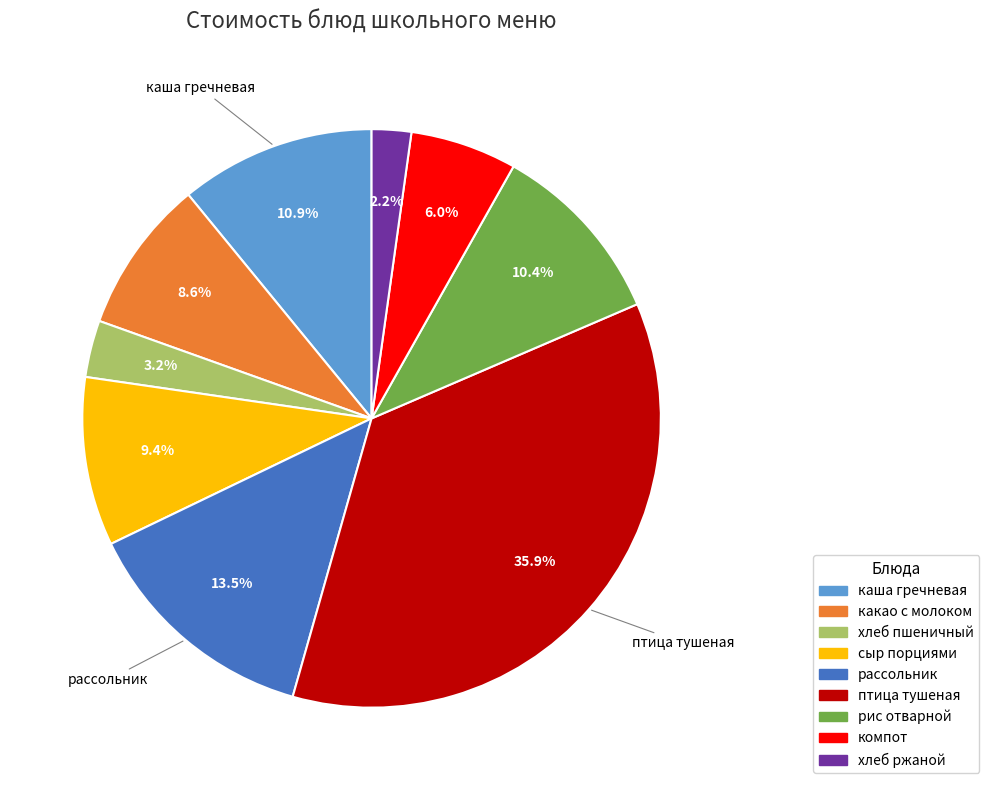

How many segments does this pie chart have?

9